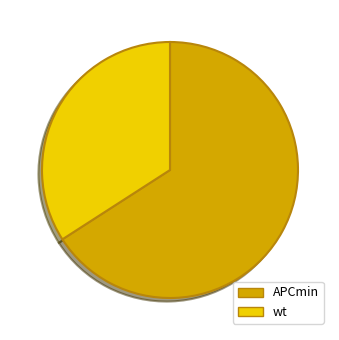

The APCmin slice represents 66% of the pie. True or false?

True